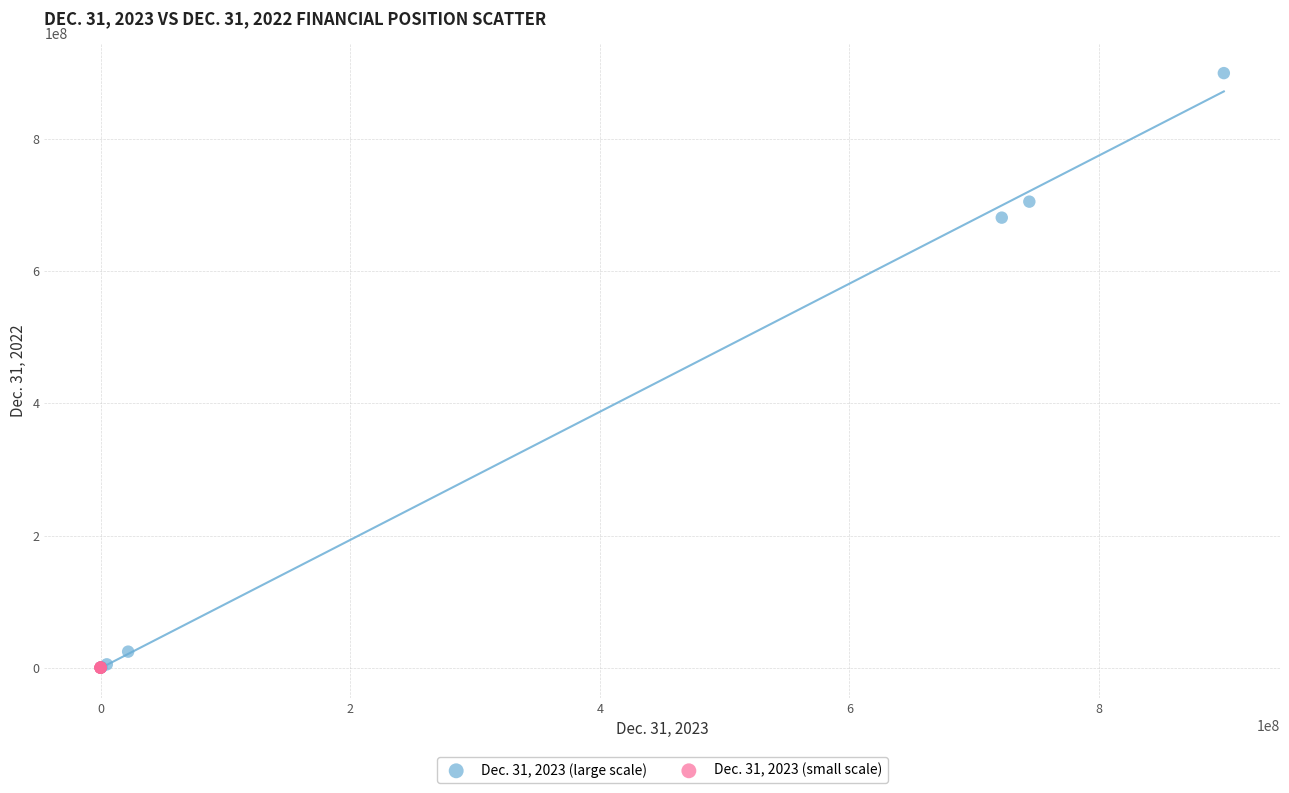

Which series has the widest spread of Y values?

Dec. 31, 2023 (large scale)